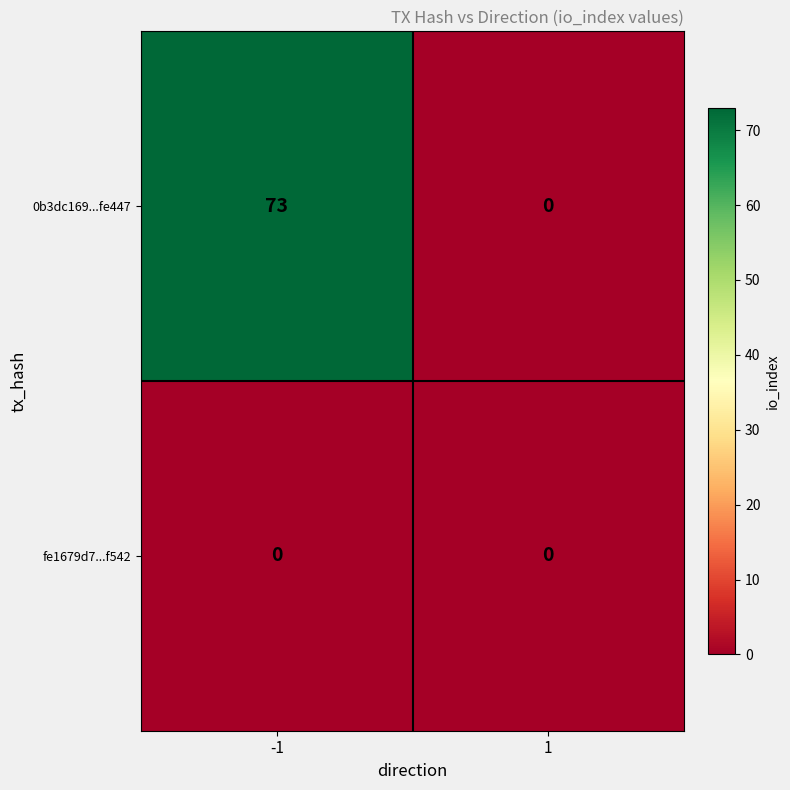

Which series has the largest range (max minus min)?

0b3dc169...fe447